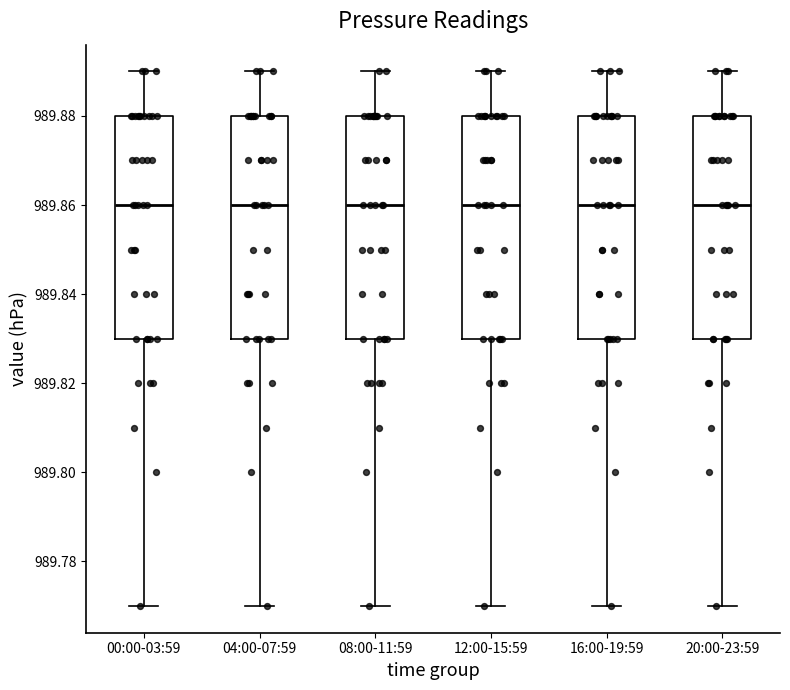

Reading left to right, transcribe this box plot: for each box, give where its median line is, the range the box spans, and where its two whiskers end, as read against the y-axis. The values are not printed on the chart, so give them approximately, as read against the axis.

00:00-03:59: median 989.86, box 989.83 to 989.88, whiskers 989.77 to 989.89
04:00-07:59: median 989.86, box 989.83 to 989.88, whiskers 989.77 to 989.89
08:00-11:59: median 989.86, box 989.83 to 989.88, whiskers 989.77 to 989.89
12:00-15:59: median 989.86, box 989.83 to 989.88, whiskers 989.77 to 989.89
16:00-19:59: median 989.86, box 989.83 to 989.88, whiskers 989.77 to 989.89
20:00-23:59: median 989.86, box 989.83 to 989.88, whiskers 989.77 to 989.89